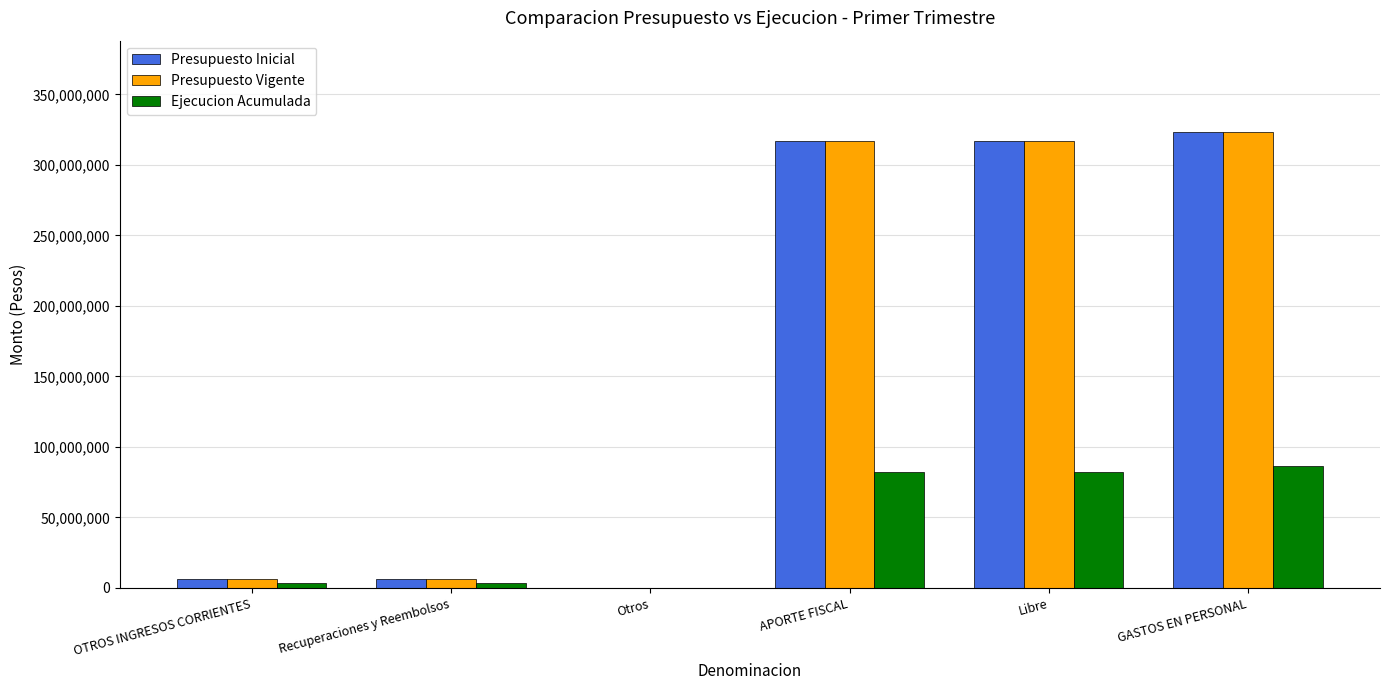

What is the highest value of the Ejecucion Acumulada series?

86141017